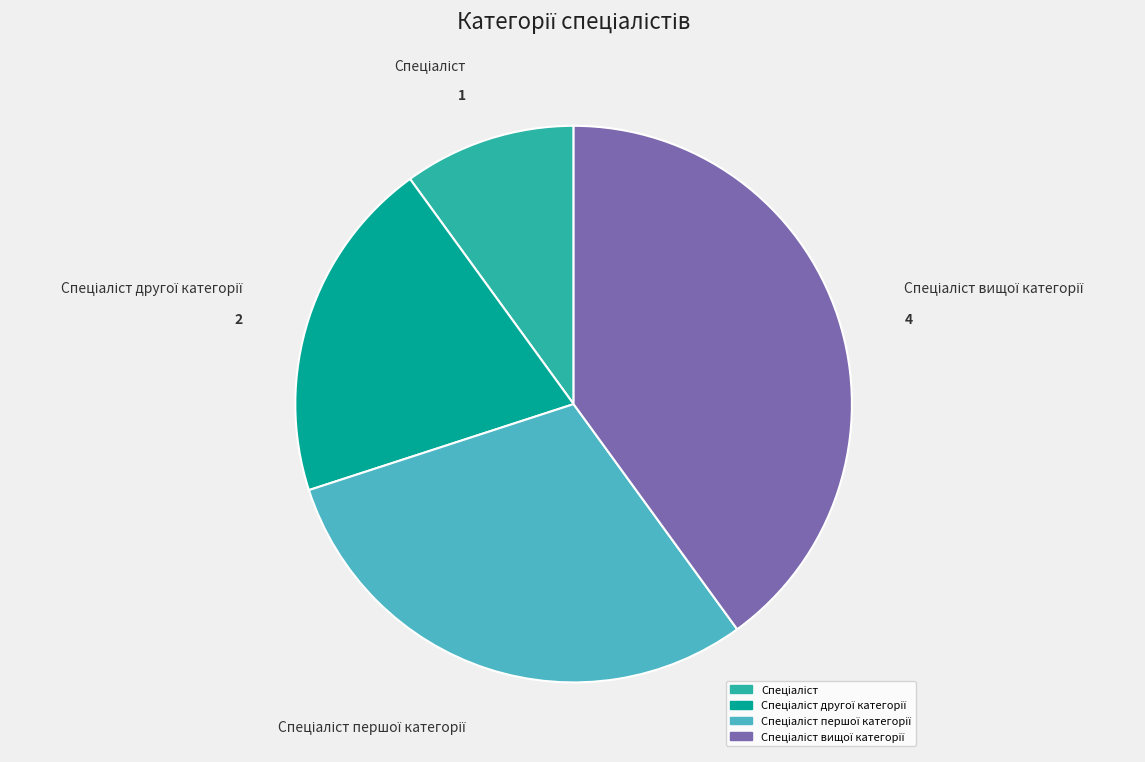

How many slices are in this pie chart?

4